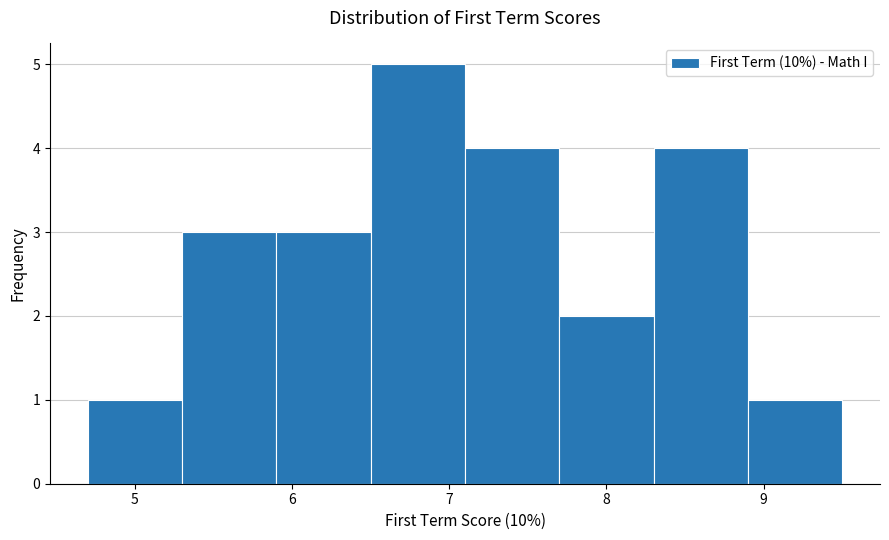

Which range on the x-axis has the tallest bar?

6.5 to 7.1